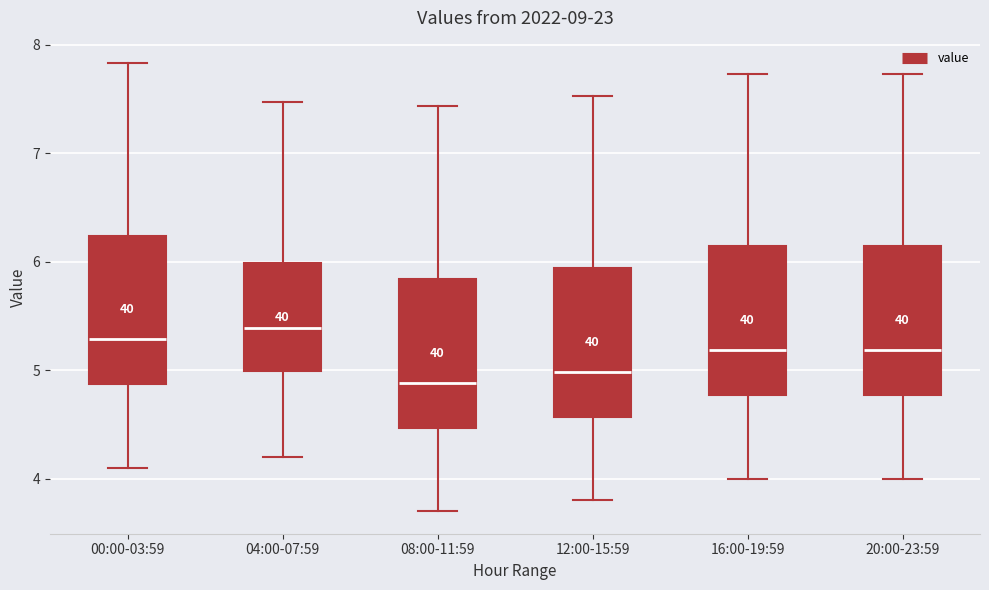

Where does the lower whisker of the box for 20:00-23:59 end on the y-axis? The values are not printed on the chart, so give them approximately, as read against the axis.

4.0